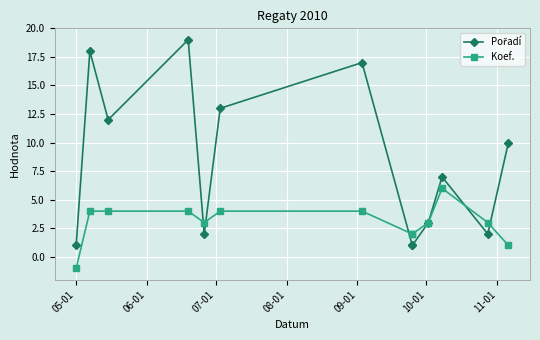

Rank the series by their maximum value, from lowest to highest.

Koef., Pořadí